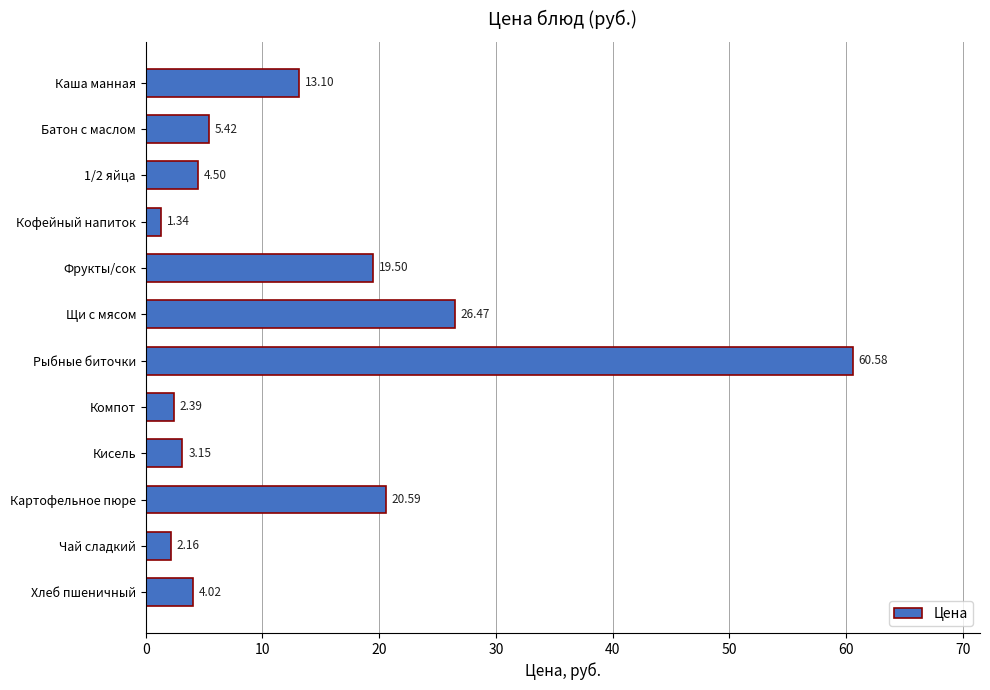

At which label is the value closest to 30?

Щи с мясом